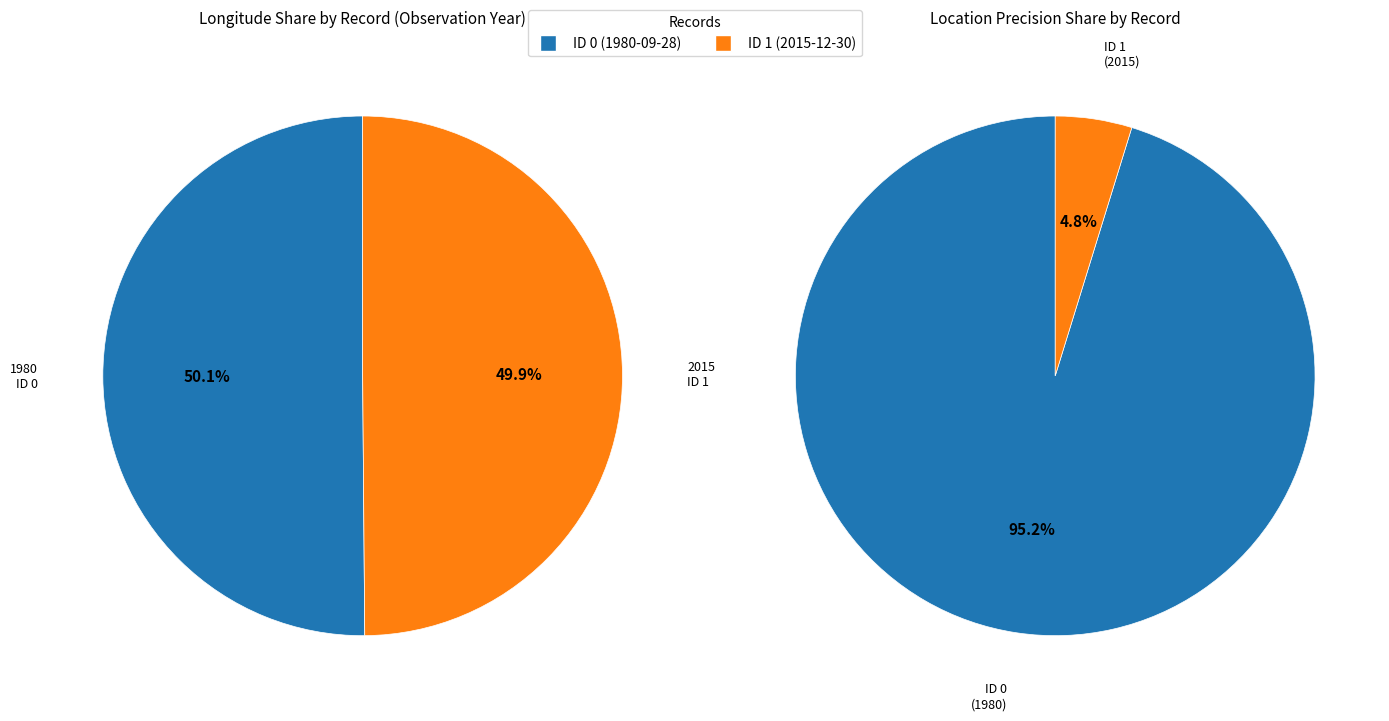

How many slices are in this pie chart?

2